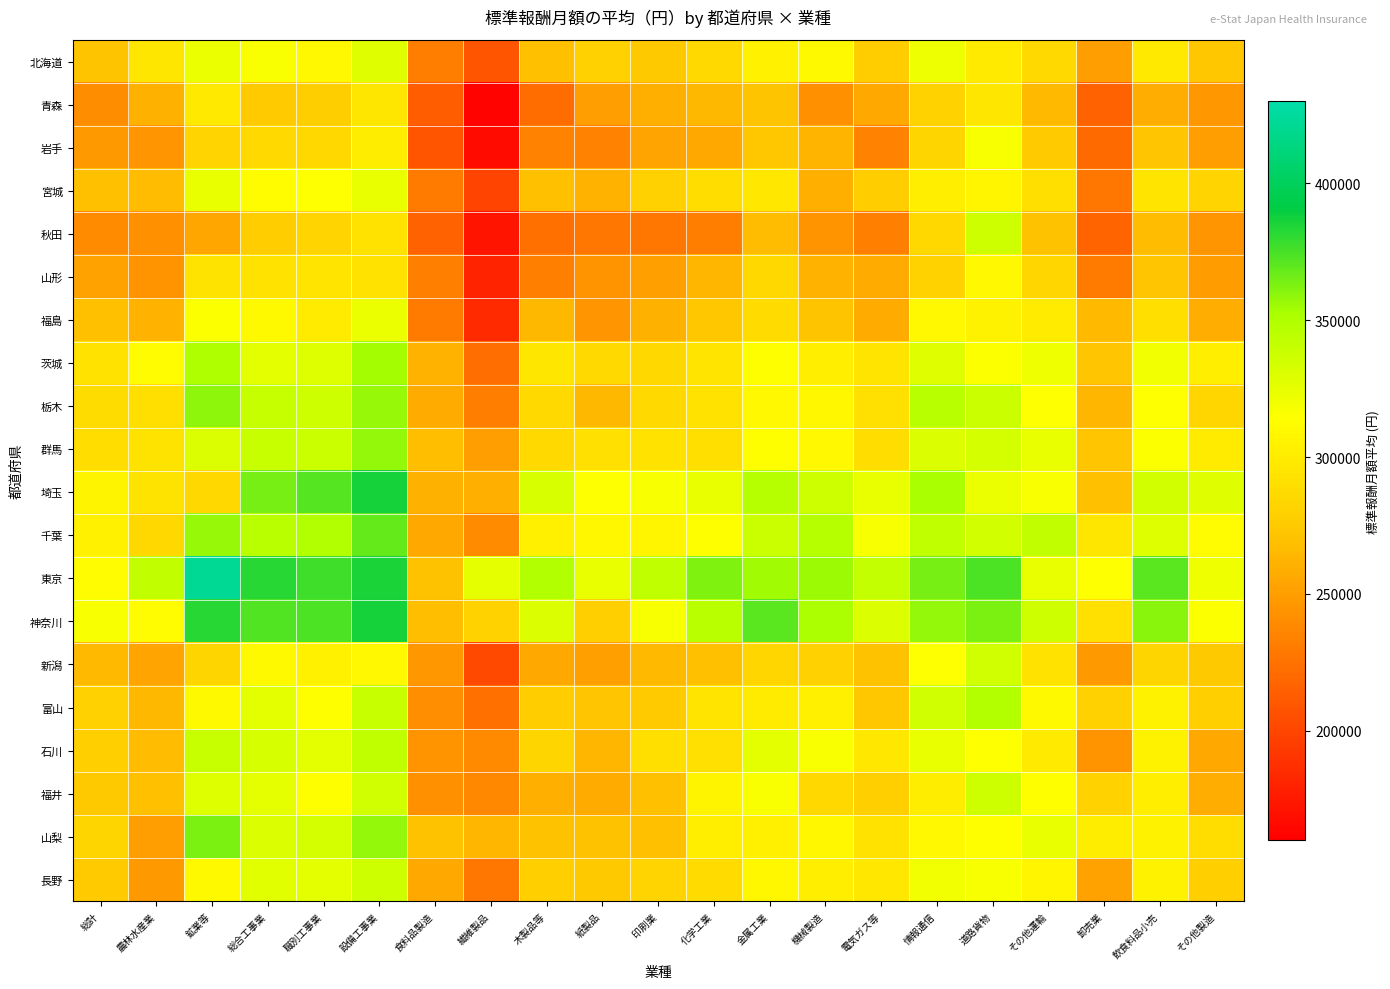

What is the total value across all series at 道路貨物?

6516375